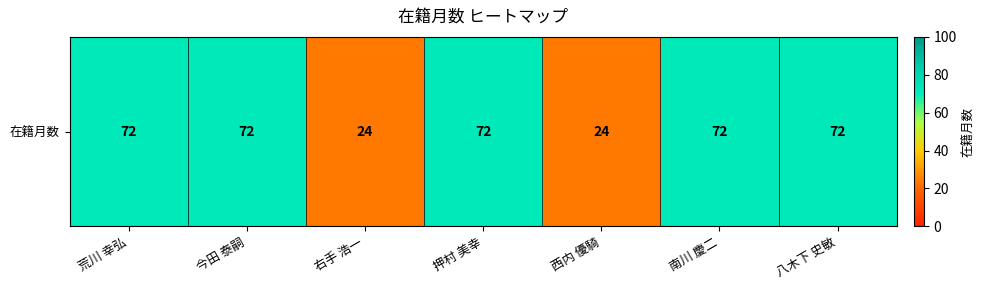

At which label is the value closest to 48?

荒川 幸弘